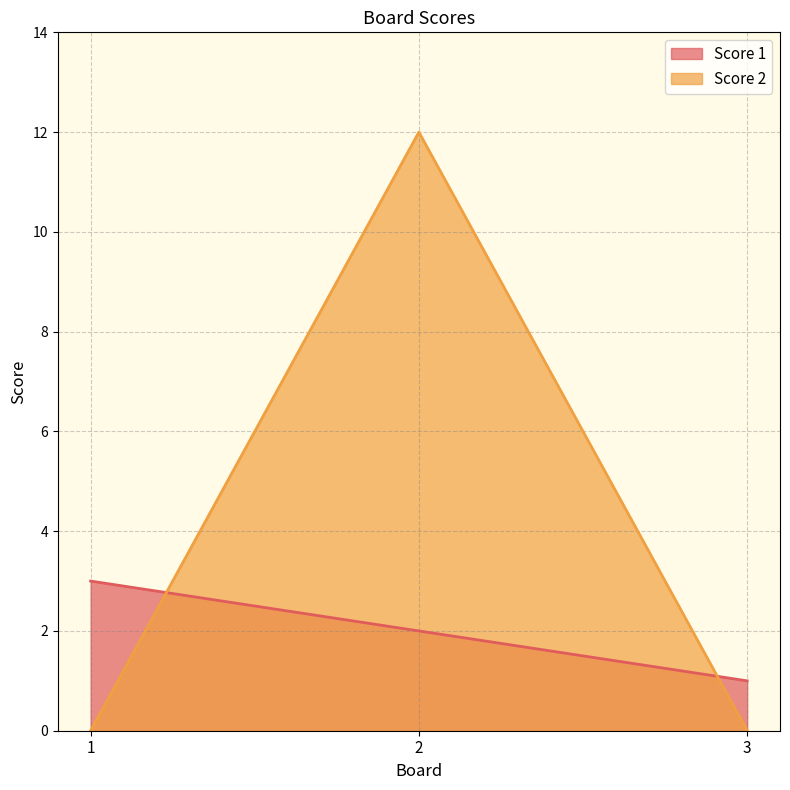

At which category is the sum across all series the highest?

2